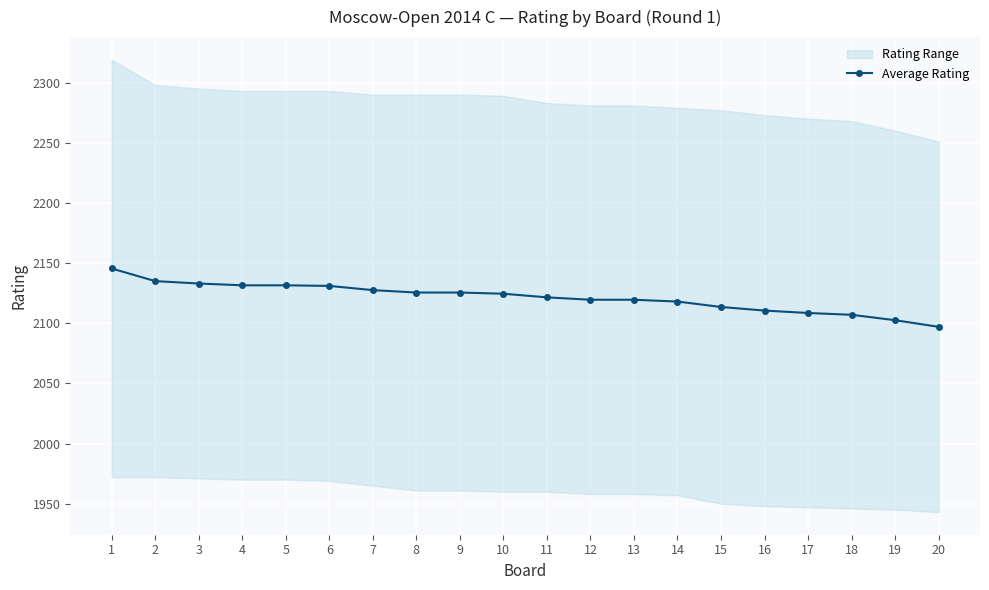

What is the average value?

2121.4